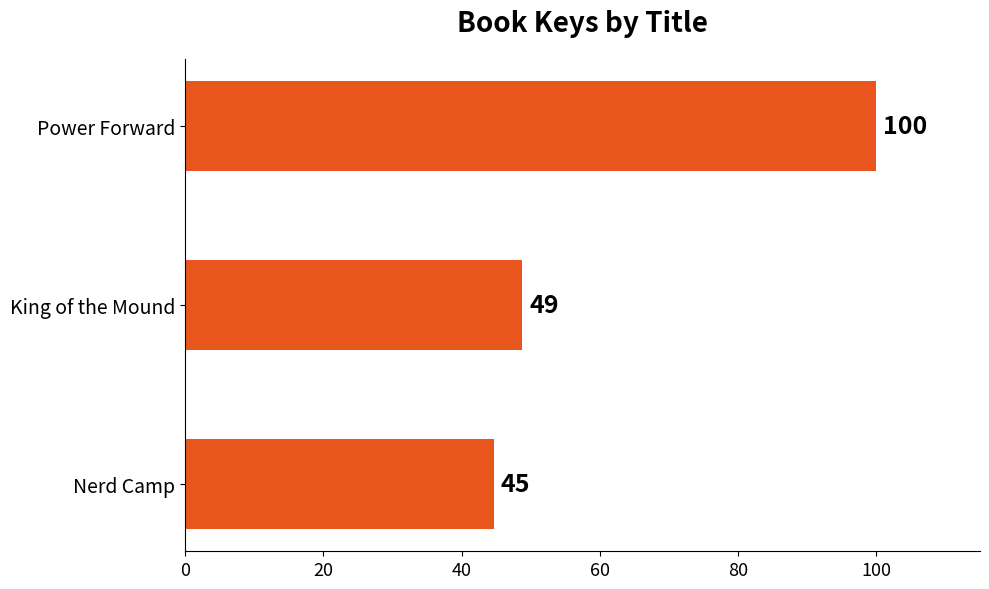

At which label is the value closest to 72?

King of the Mound